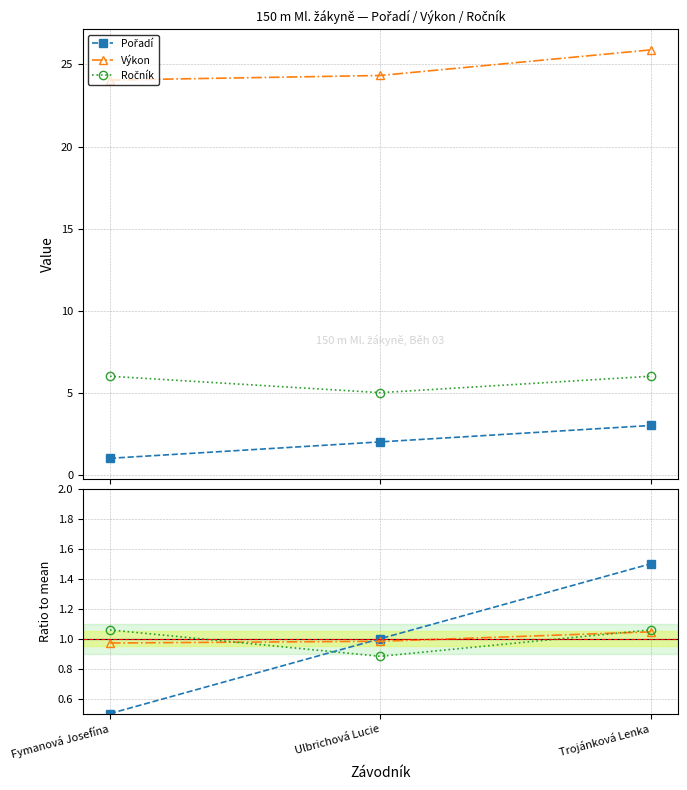

At how many categories does at least one series exceed 1?

2